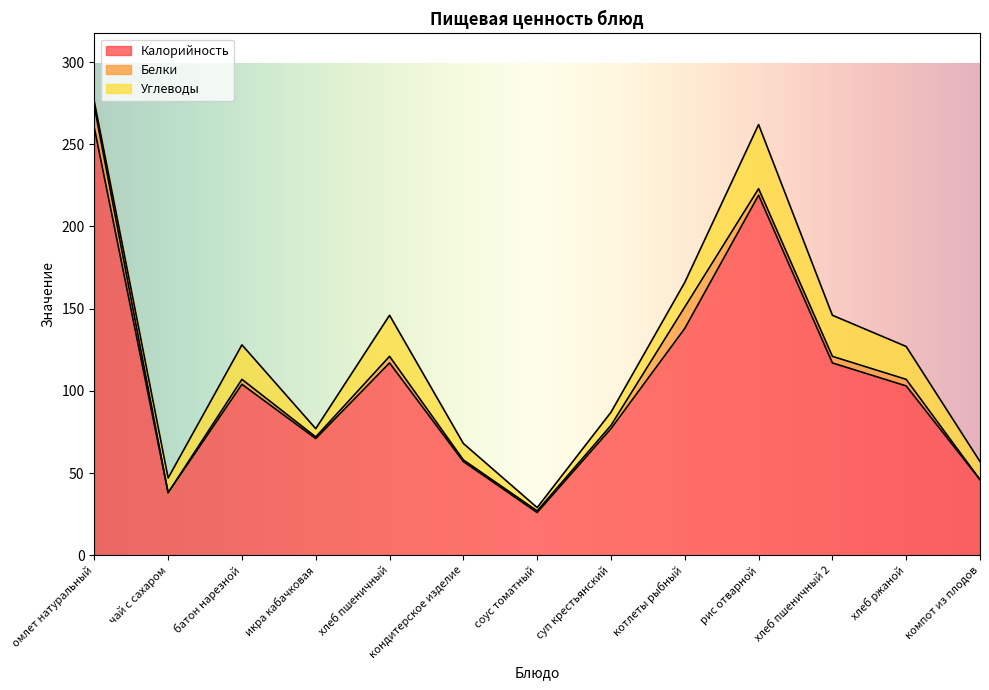

What position from the left is хлеб пшеничный?

5